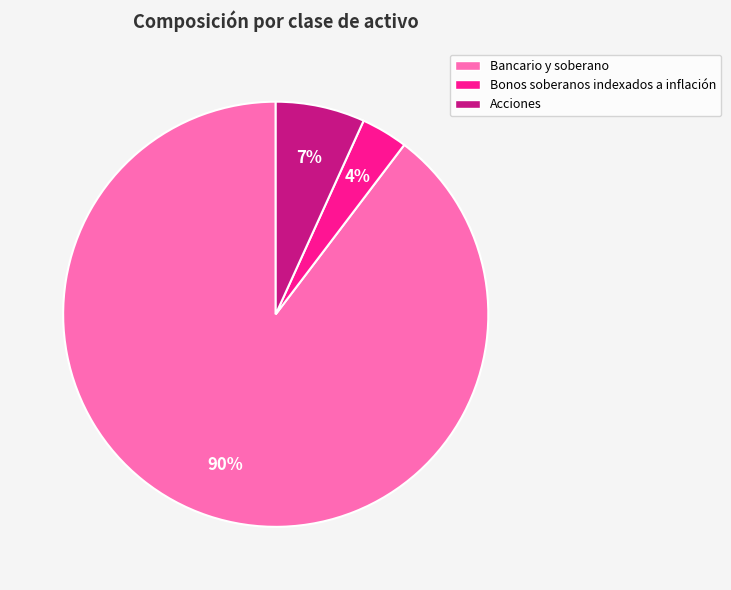

Which has a higher value, Bancario y soberano or Bonos soberanos indexados a inflación?

Bancario y soberano